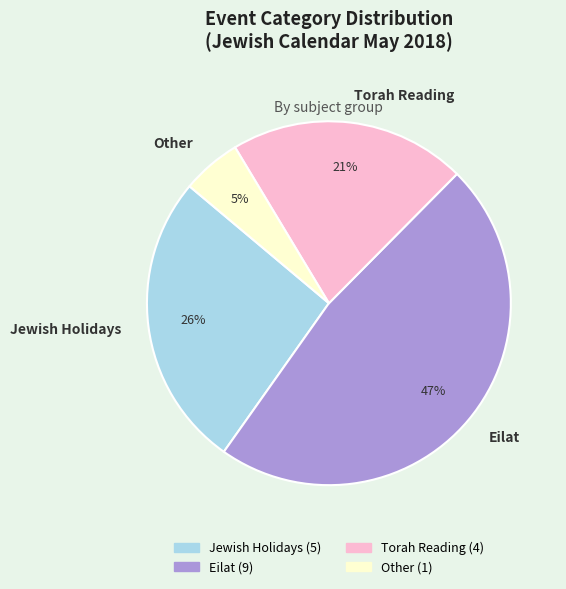

Does any single category account for the majority?

No